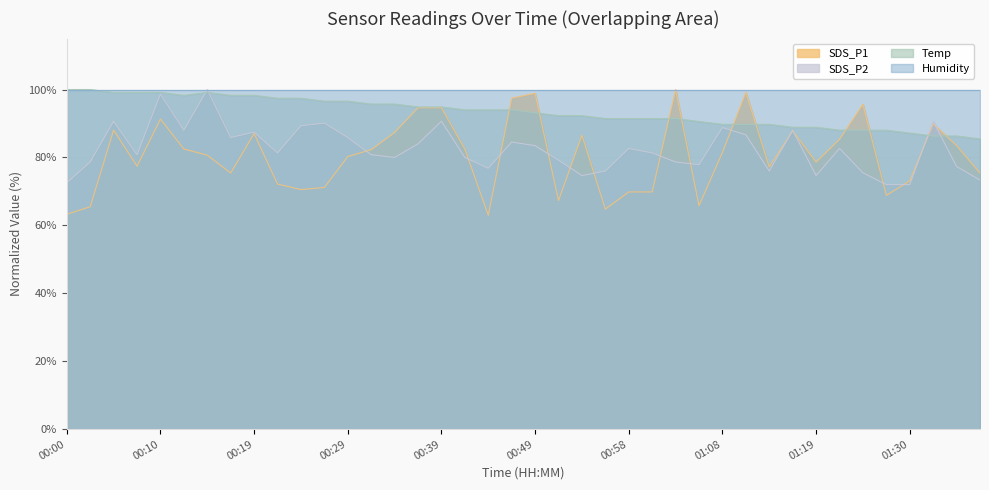

At which category is the sum across all series the highest?

00:10